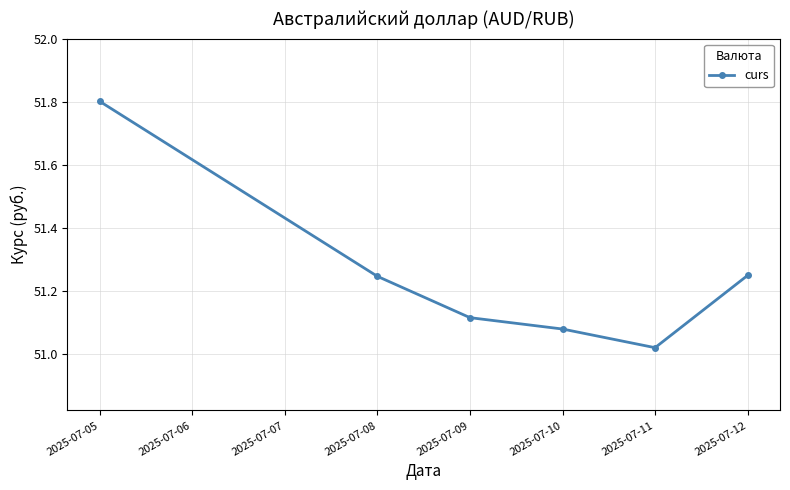

The value at 2025-07-10 is 84.3. True or false?

False